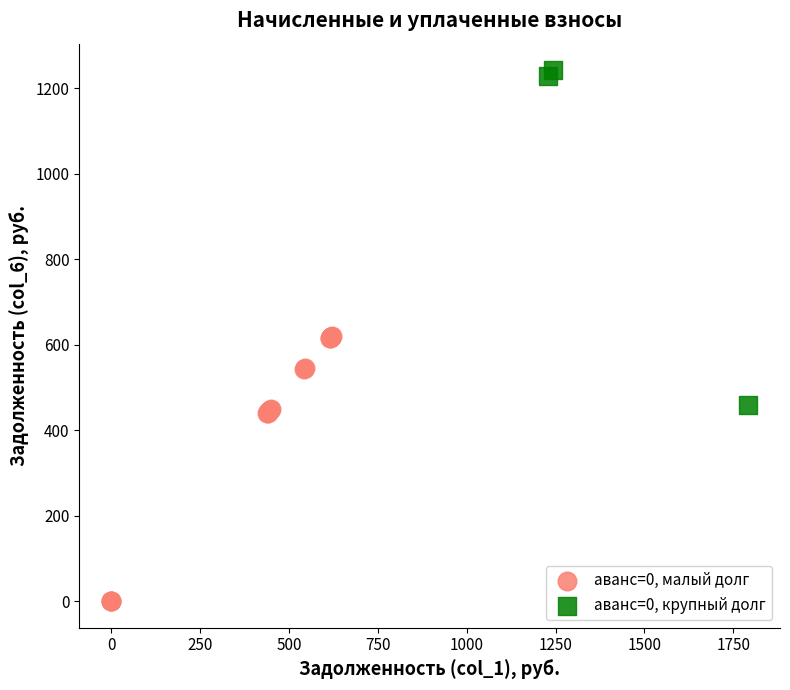

Which series contains the highest Y value?

аванс=0, крупный долг